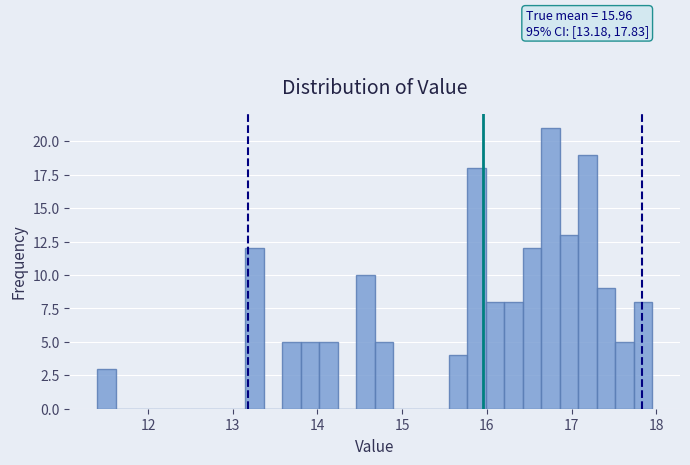

Read against the x-axis, roughly where is the centre of the tallest bar?

16.7